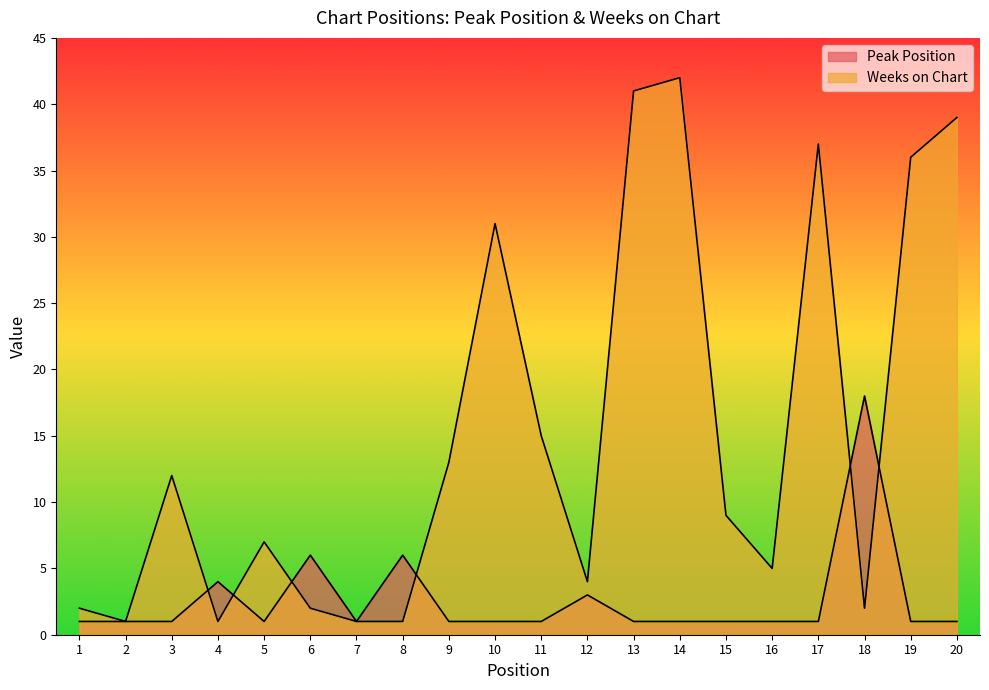

What is the difference between the Peak Position values at 4 and 15?

3